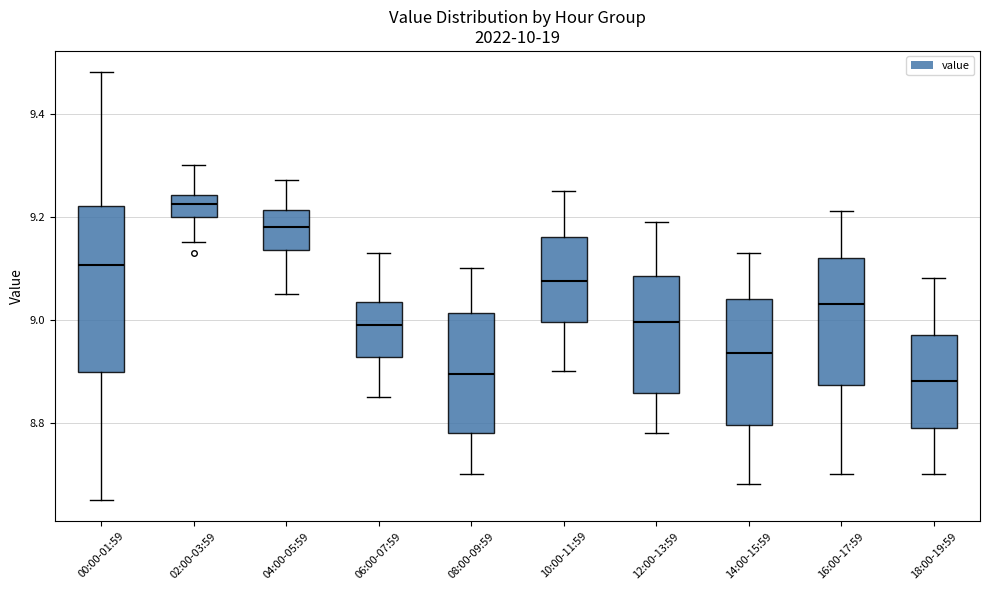

Comparing the boxes themselves (not the whiskers), which one is the tallest?

00:00-01:59